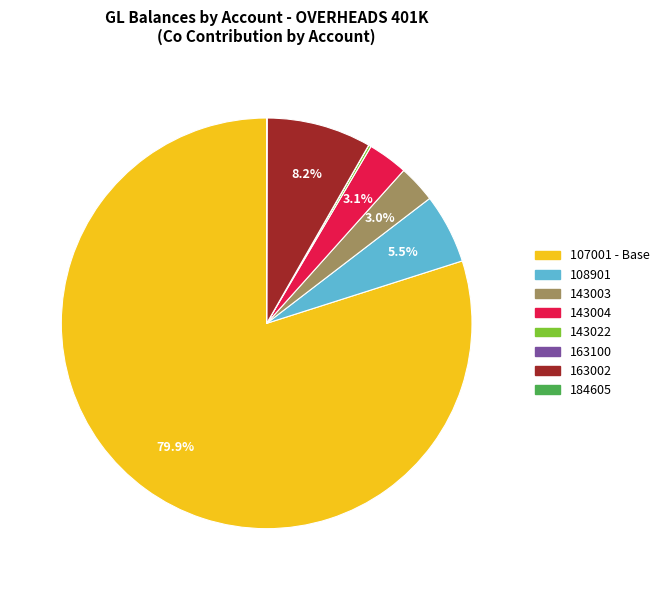

Which has a higher value, 108901 or 163002?

163002